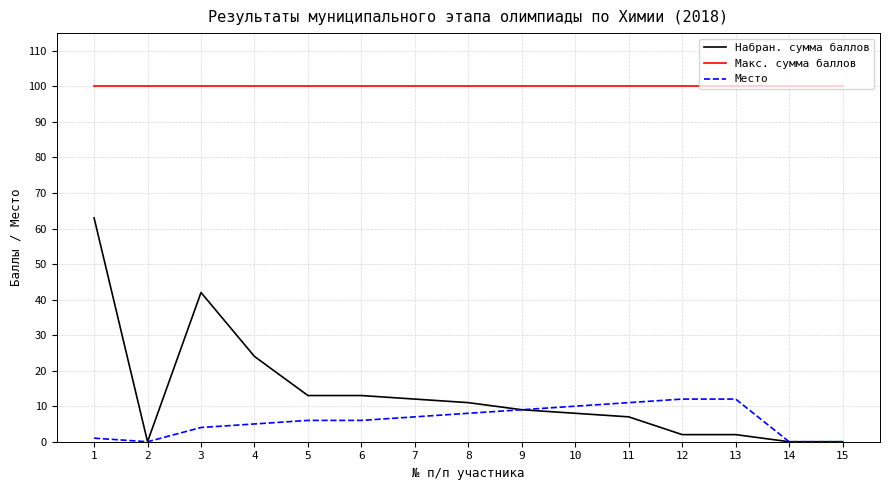

Reading left to right, extract all data points from this chart.

Набран. сумма баллов: 63	0	42	24	13	13	12	11	9	8	7	2	2	0	0
Макс. сумма баллов: 100	100	100	100	100	100	100	100	100	100	100	100	100	100	100
Место: 1	0	4	5	6	6	7	8	9	10	11	12	12	0	0